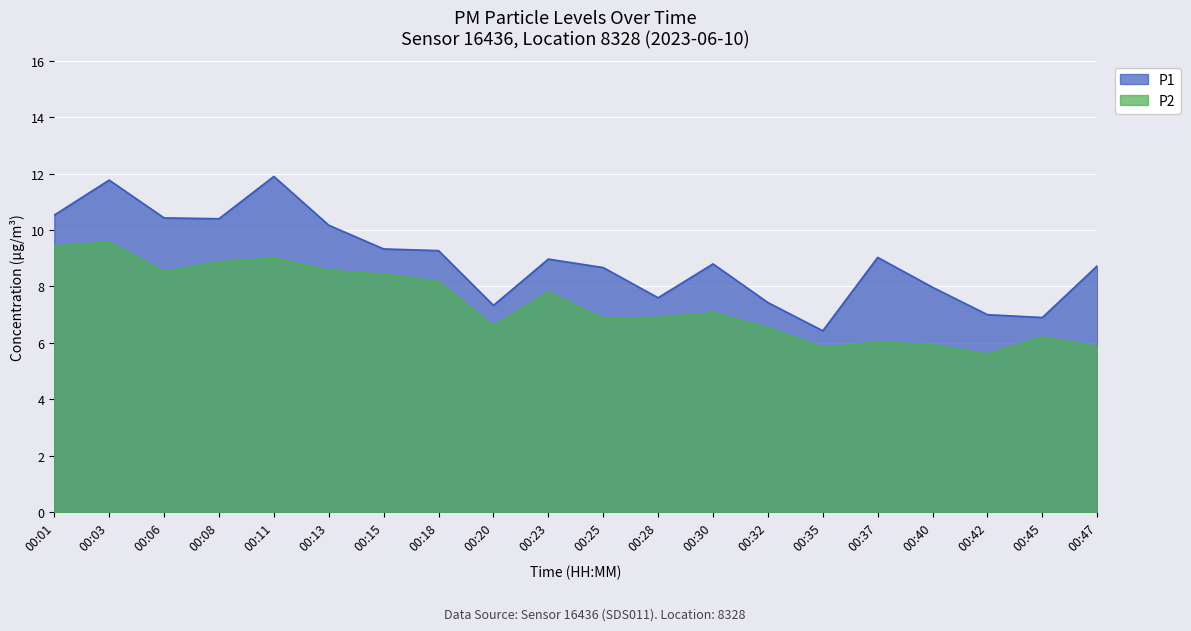

Which label corresponds to the smallest value in the chart?

00:42